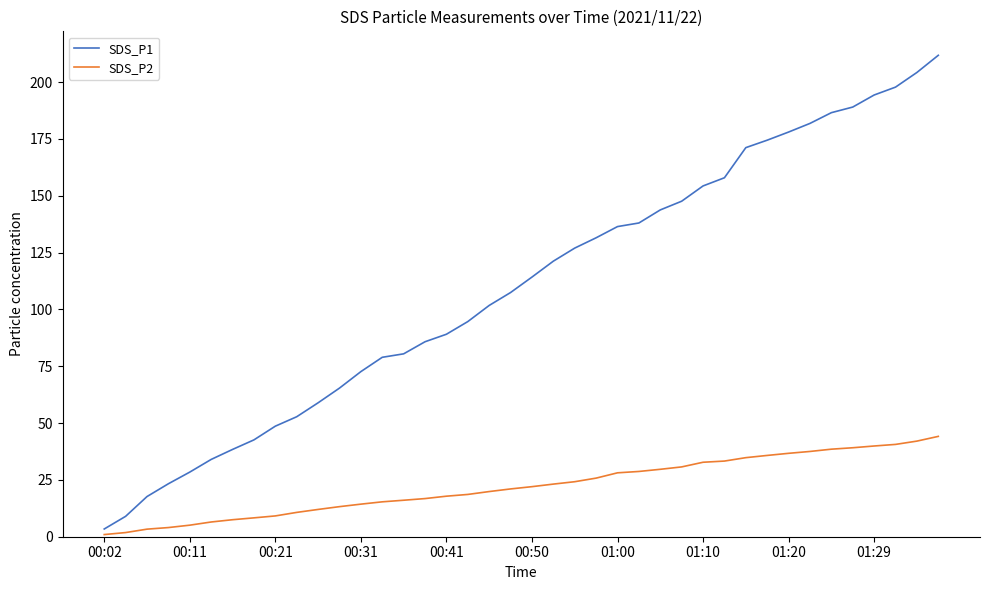

Which series has the largest total across all categories?

SDS_P1